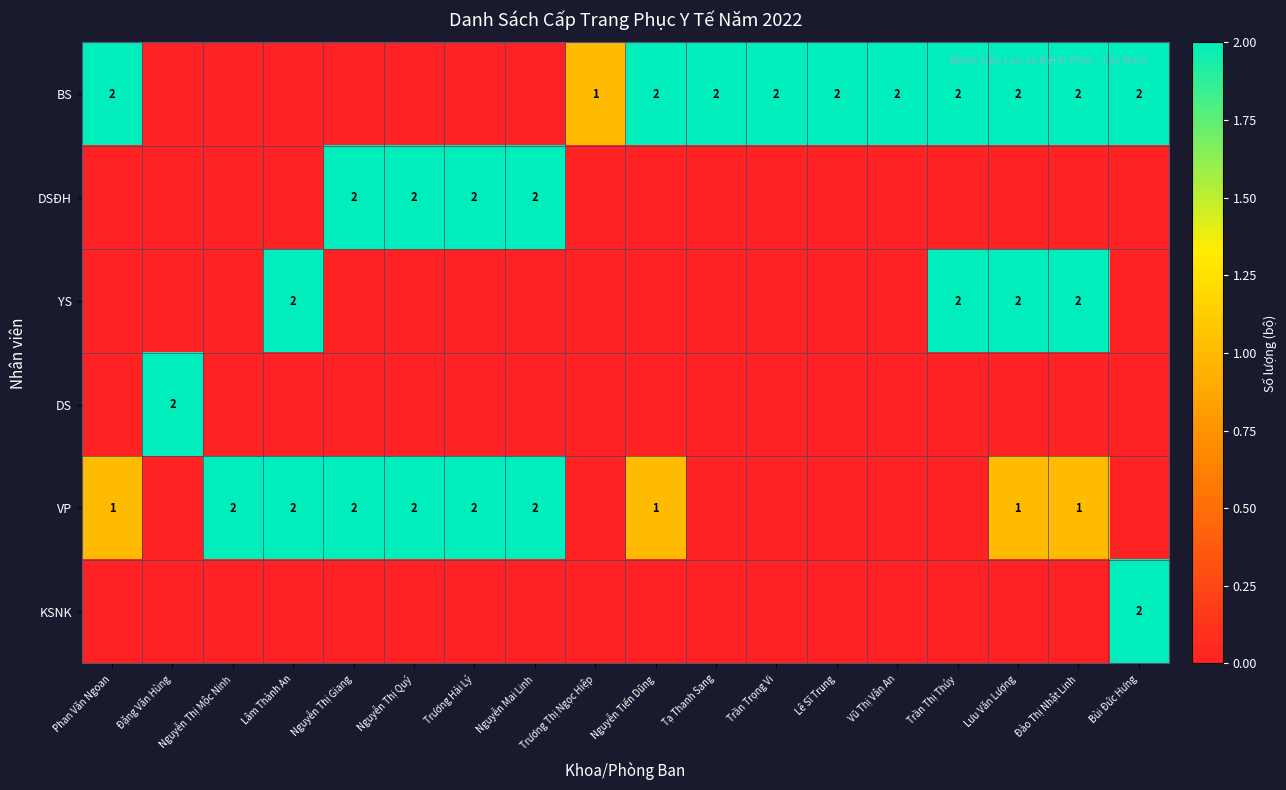

At how many categories does at least one series exceed 0?

18